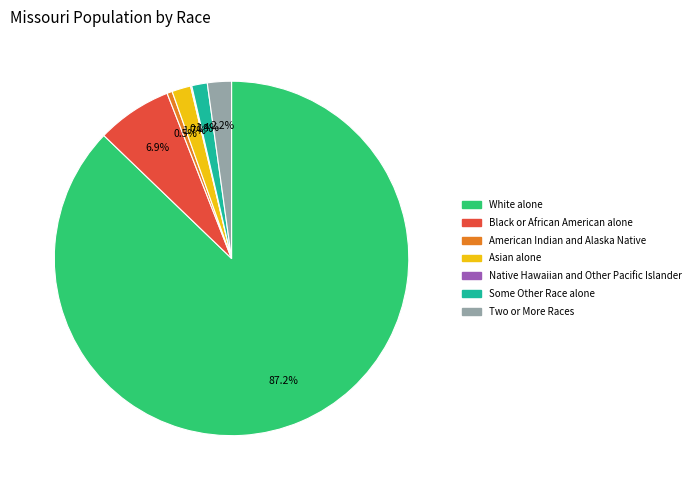

The Two or More Races slice represents 2% of the pie. True or false?

True